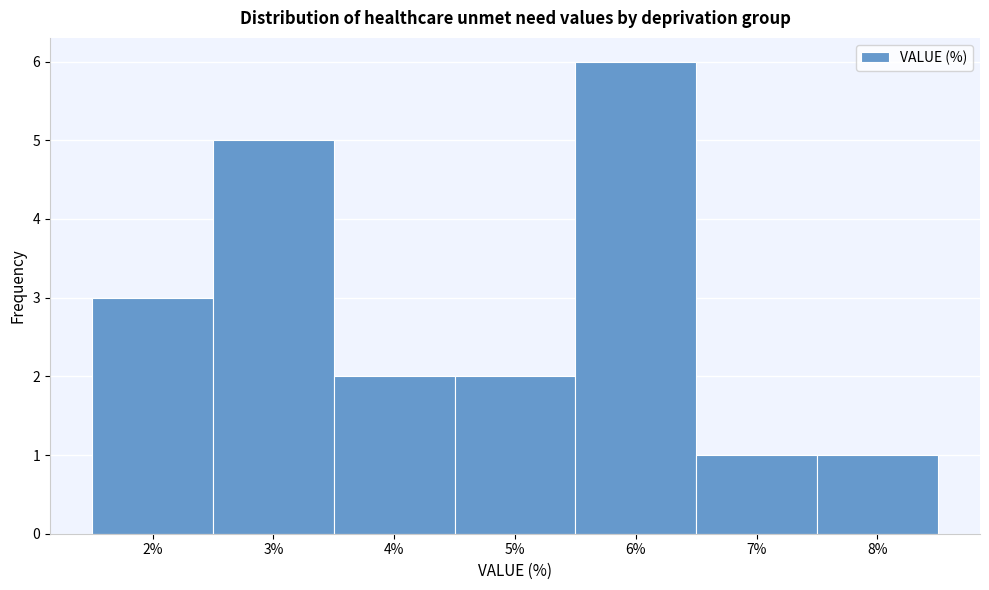

How tall is the bar that spans 7.5 to 8.5 on the x-axis? The values are not printed on the chart, so give them approximately, as read against the axis.

1